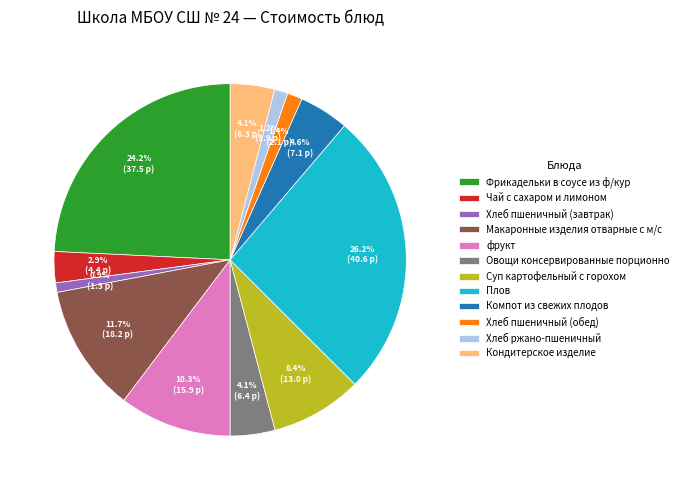

Between Суп картофельный с горохом and Чай с сахаром и лимоном, which is larger?

Суп картофельный с горохом